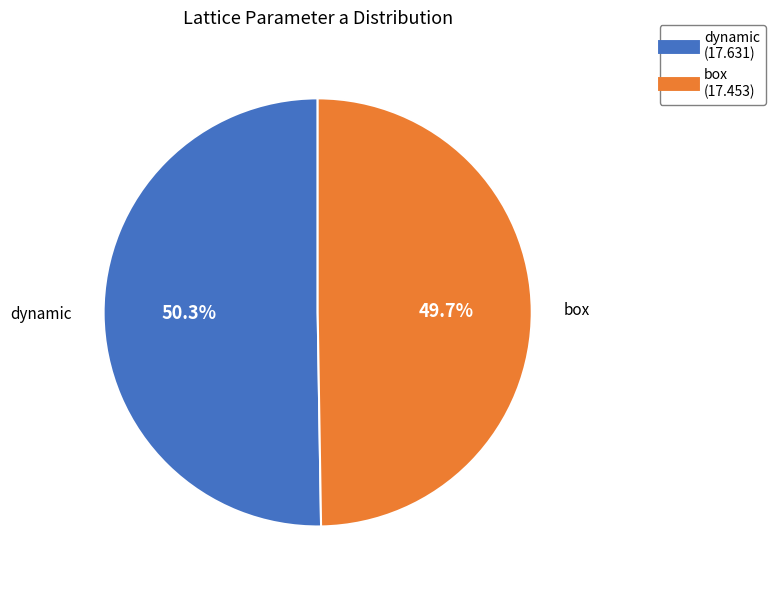

Rank the categories by value from highest to lowest.

dynamic, box